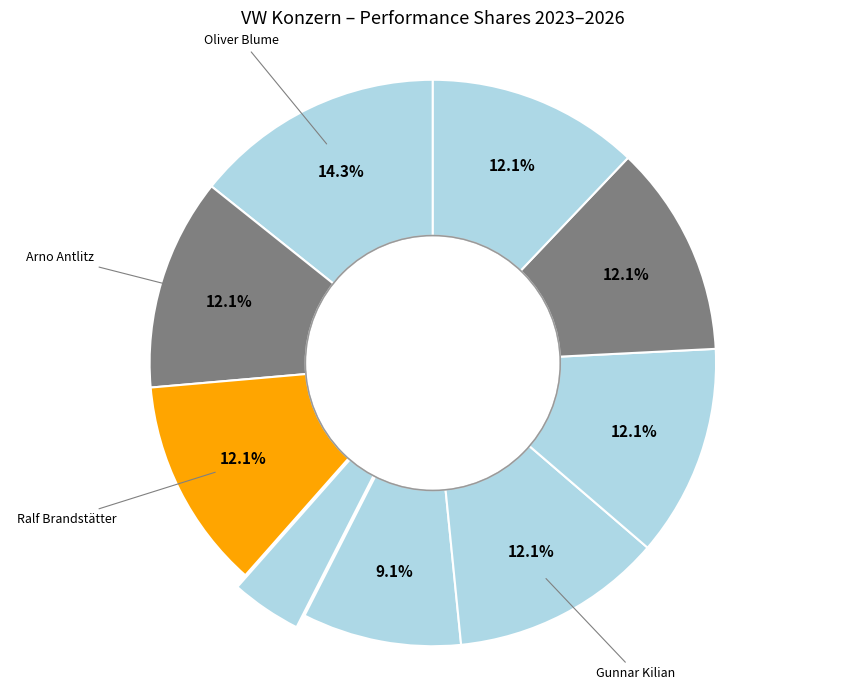

How many slices are in this pie chart?

9